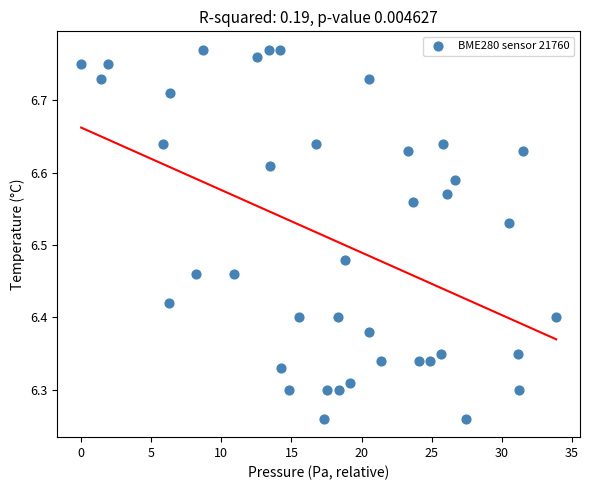

What is the range of Y values (max minus min)?

0.5